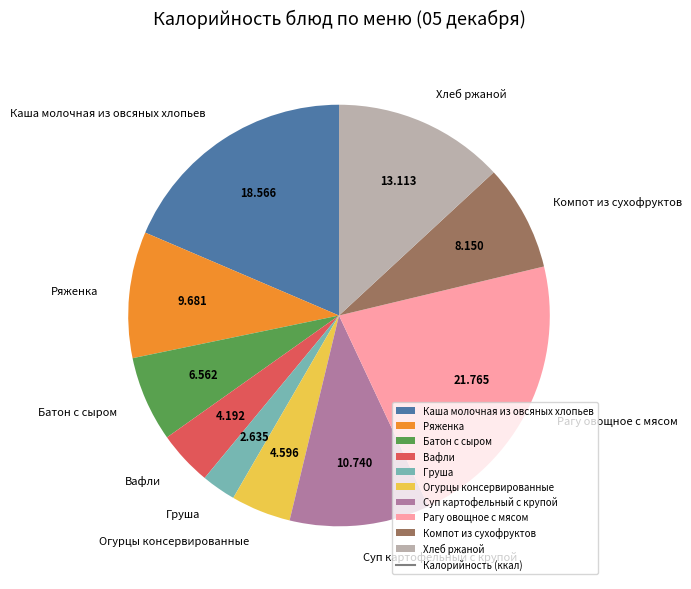

What is the largest slice in the pie chart?

Рагу овощное с мясом